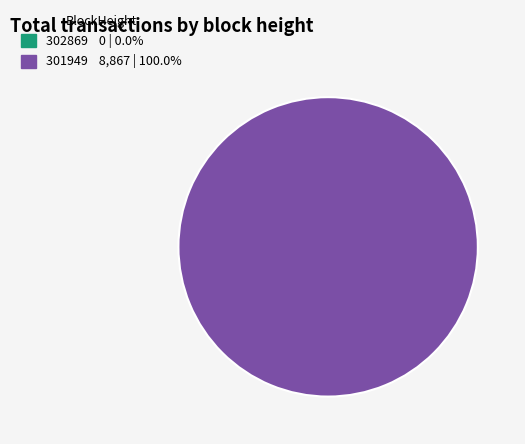

To the nearest percent, what percentage of the pie is 301949?

100%